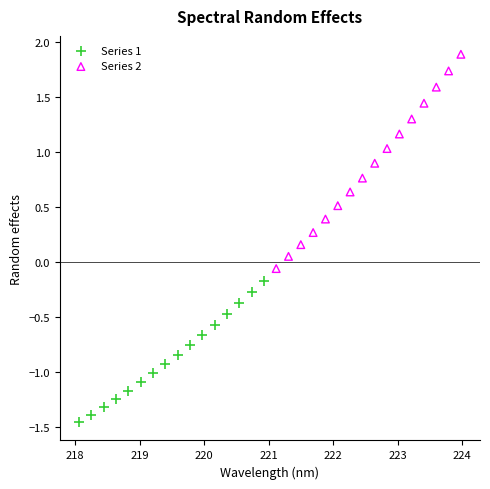

Which series reaches the minimum Y coordinate?

Series 1